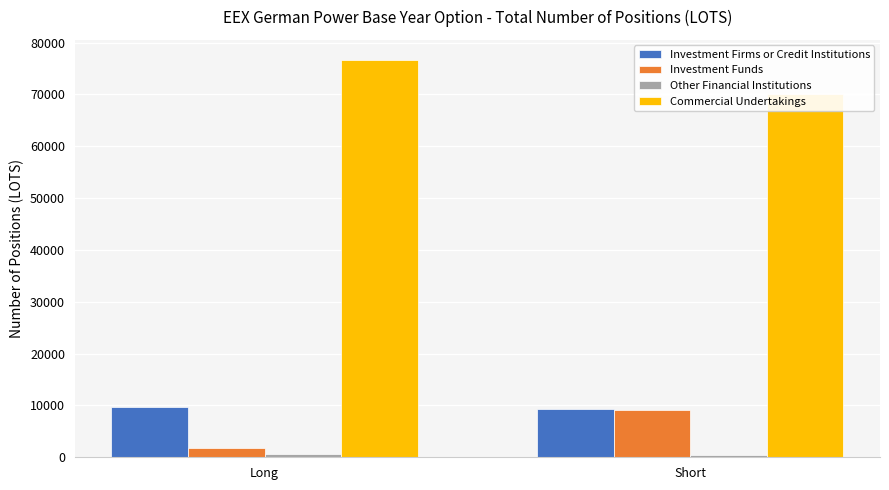

Between Long and Short, which series saw the biggest shift?

Investment Funds